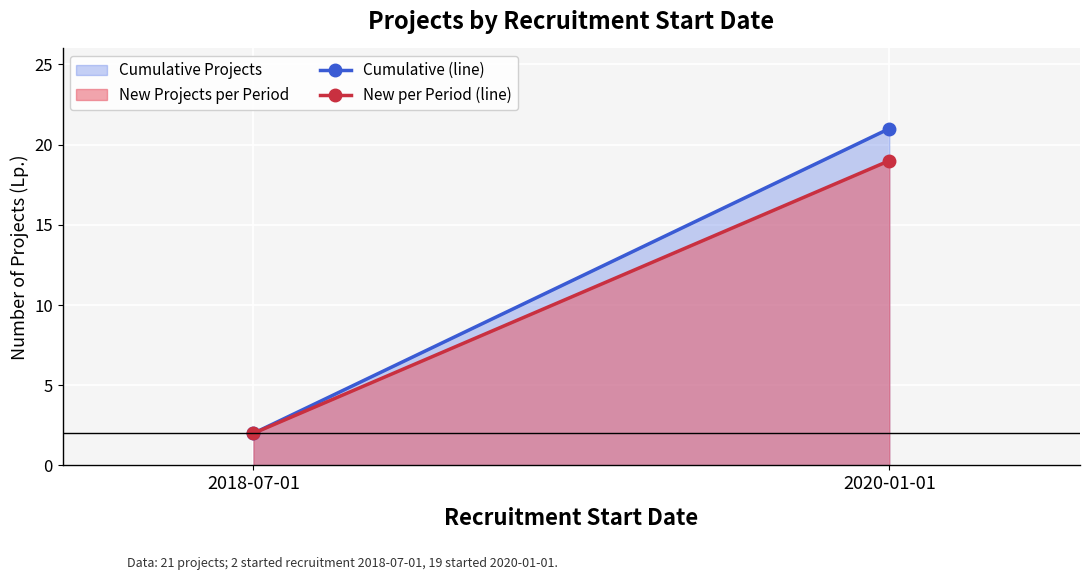

Between 2020-01-01 and 2018-07-01, which is larger?

2020-01-01